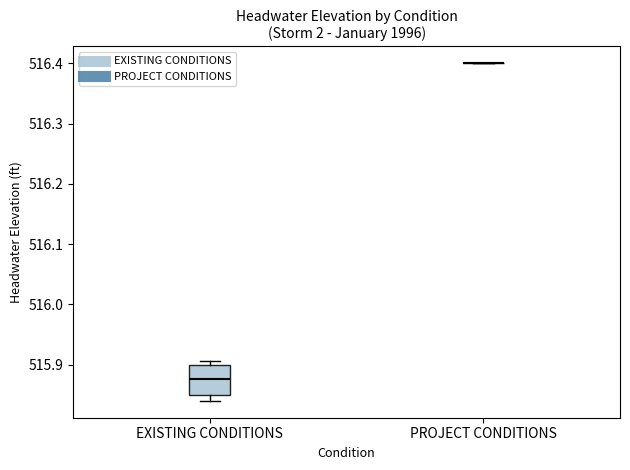

Where does the lower whisker of the box for EXISTING CONDITIONS end on the y-axis? The values are not printed on the chart, so give them approximately, as read against the axis.

515.84